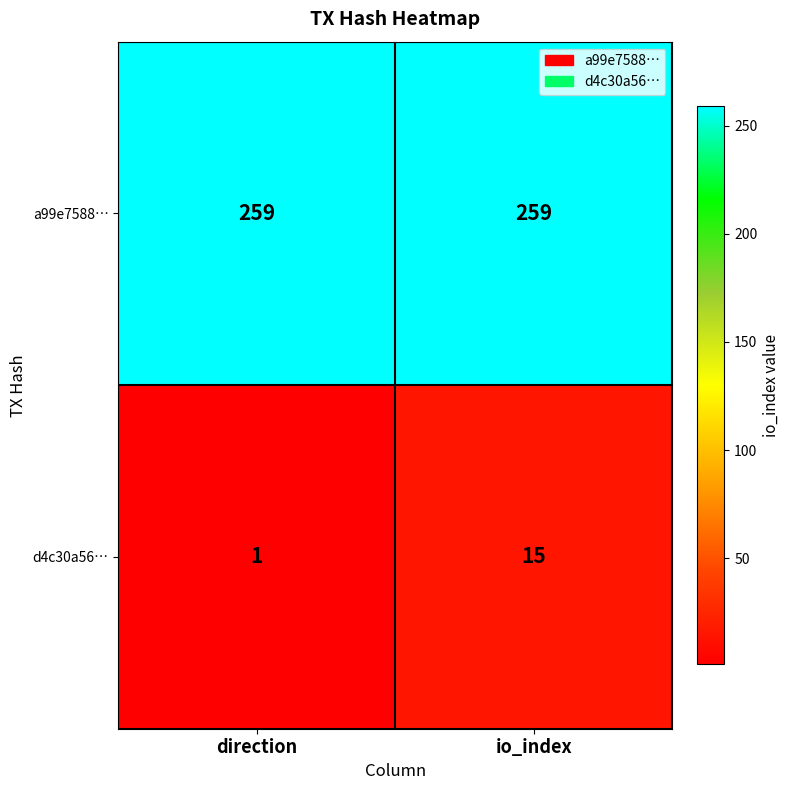

What is the spread (max minus min) of values at io_index?

244